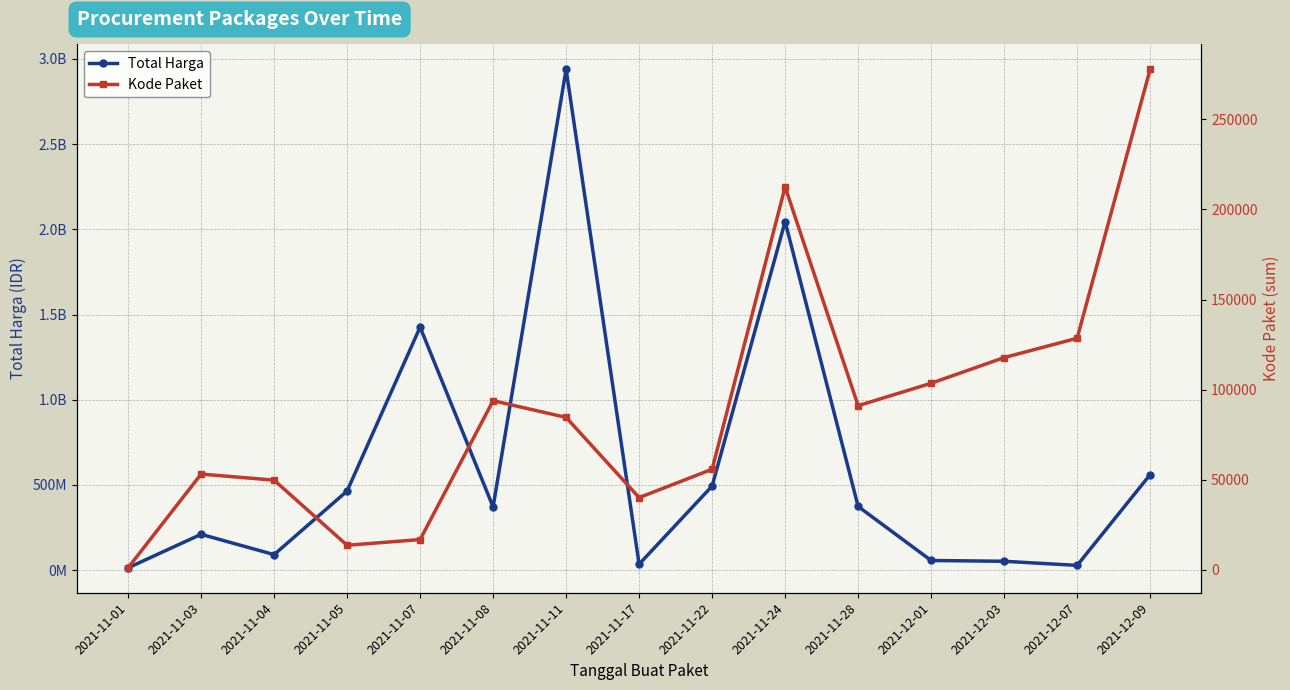

What is the value of the Kode Paket point at the 7th from the left?

84587